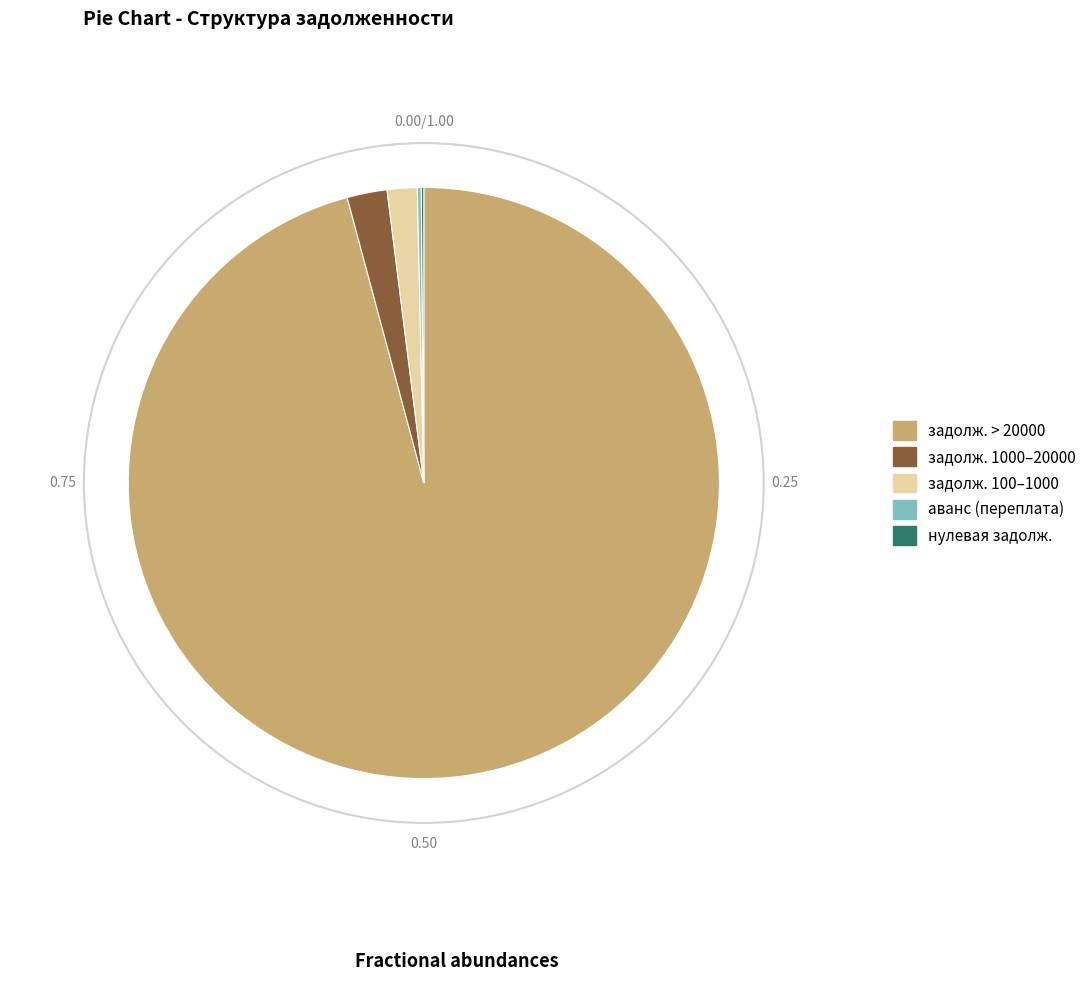

Which slice represents more than half of the pie?

задолж. > 20000